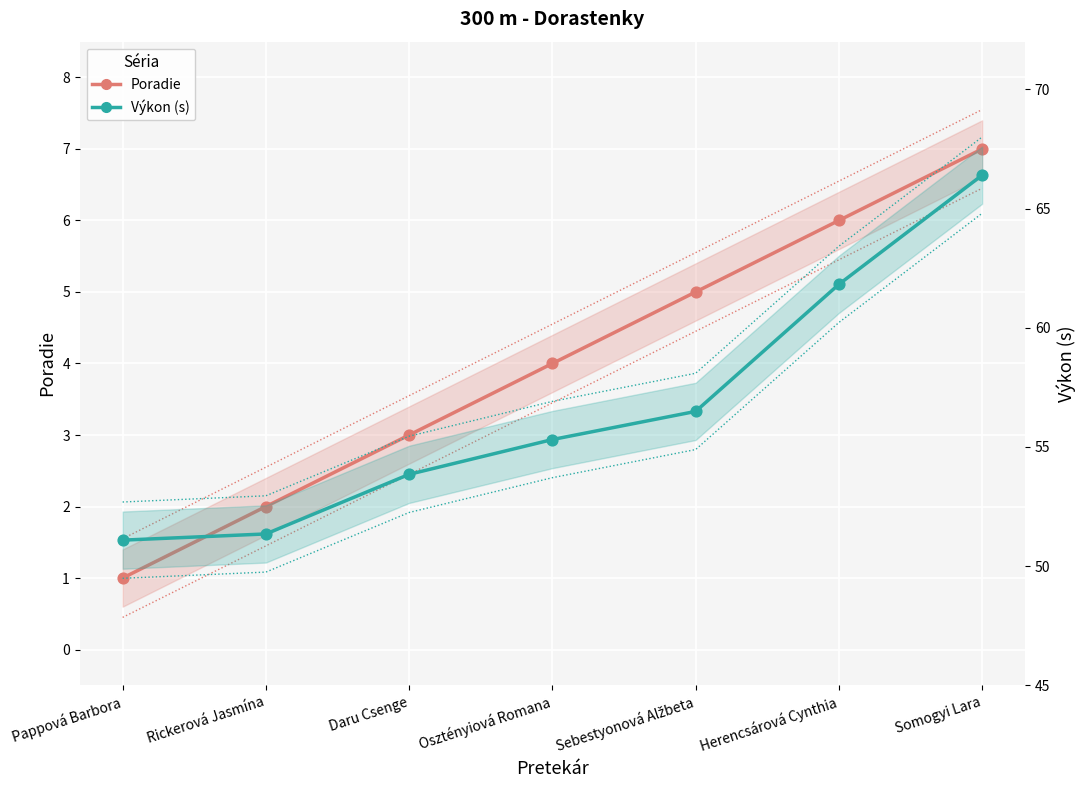

At how many categories does at least one series exceed 22?

7